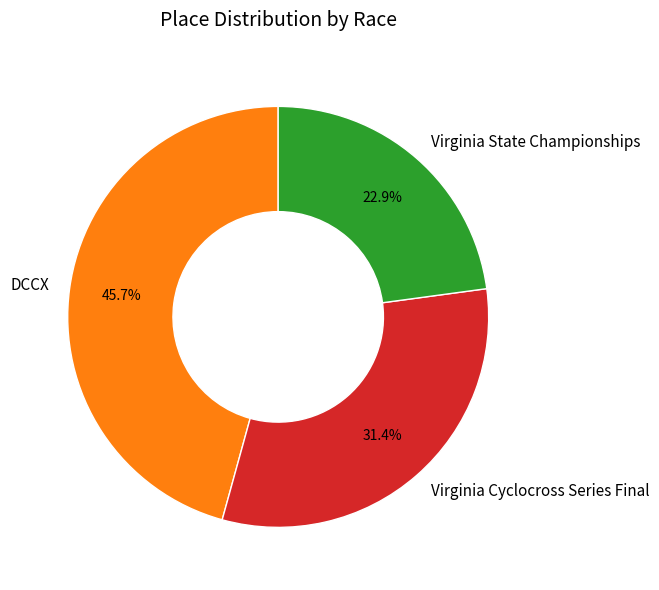

To the nearest percent, what is the combined percentage of Virginia State Championships and Virginia Cyclocross Series Final?

54%